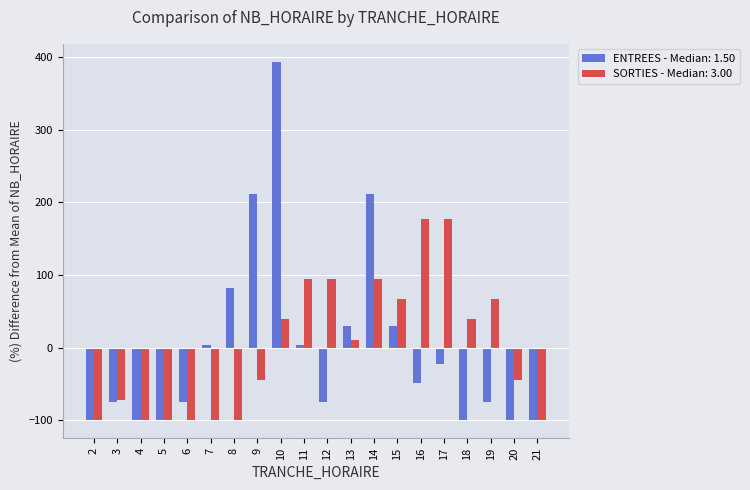

What are all the series names shown in the legend?

ENTREES - Median: 1.50, SORTIES - Median: 3.00